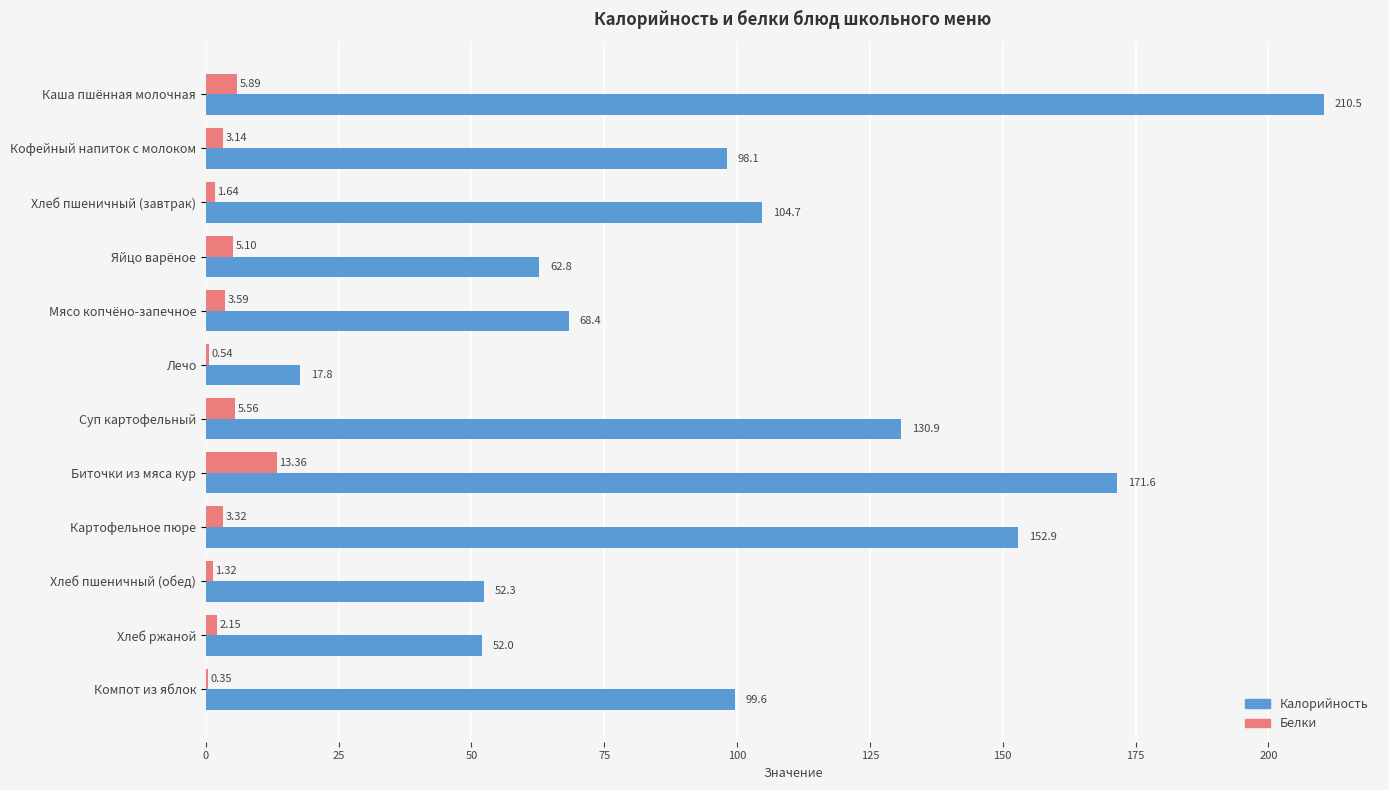

What is the average value of the Калорийность series?

101.8